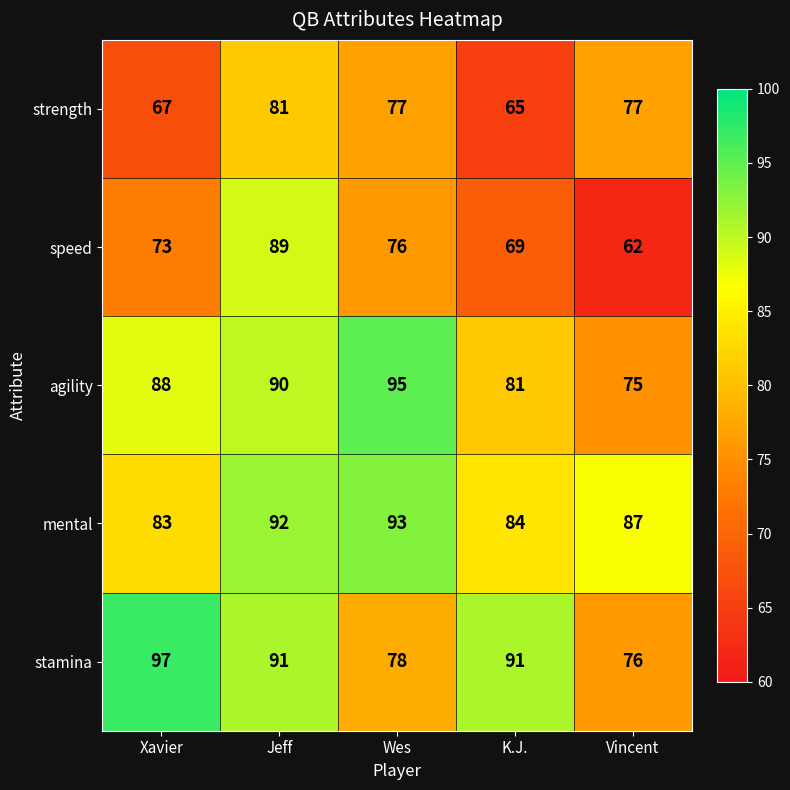

Is it true that mental equals 55 at Wes?

False